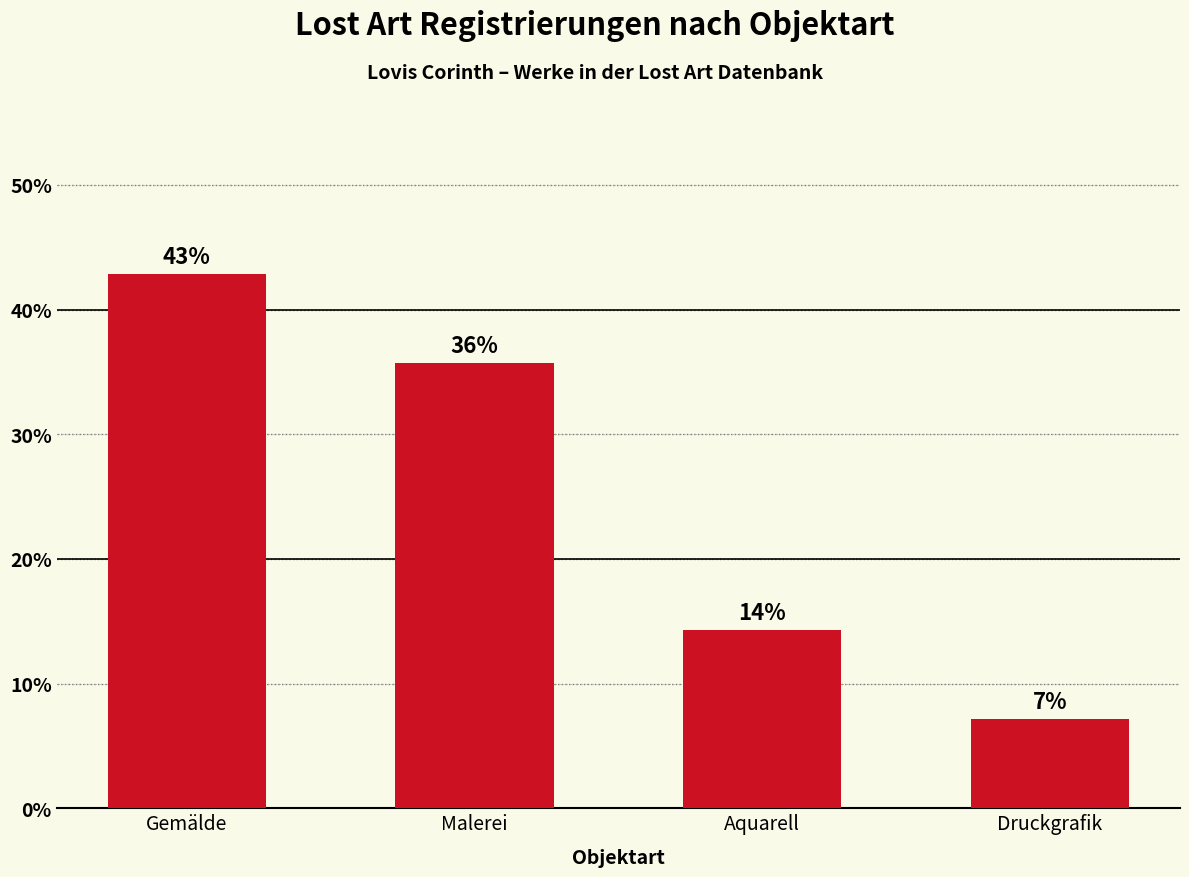

What is the smallest value displayed?

7.1